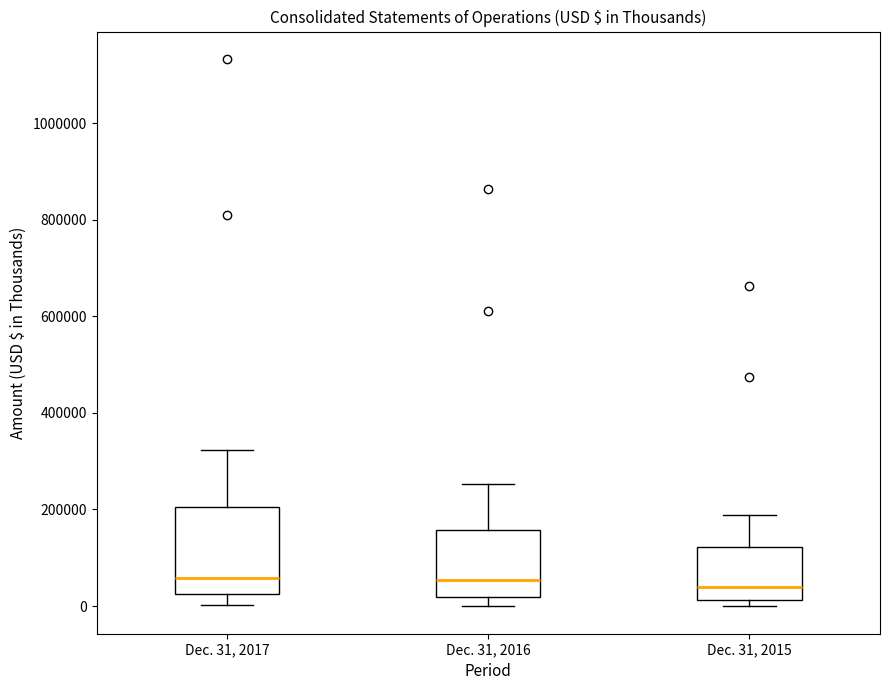

Reading left to right, transcribe this box plot: for each box, give where its median line is, the range the box spans, and where its two whiskers end, as read against the y-axis. The values are not printed on the chart, so give them approximately, as read against the axis.

Dec. 31, 2017: median 60000, box 20000 to 200000, whiskers 0 to 320000
Dec. 31, 2016: median 60000, box 20000 to 160000, whiskers 0 to 260000
Dec. 31, 2015: median 40000, box 20000 to 120000, whiskers 0 to 180000